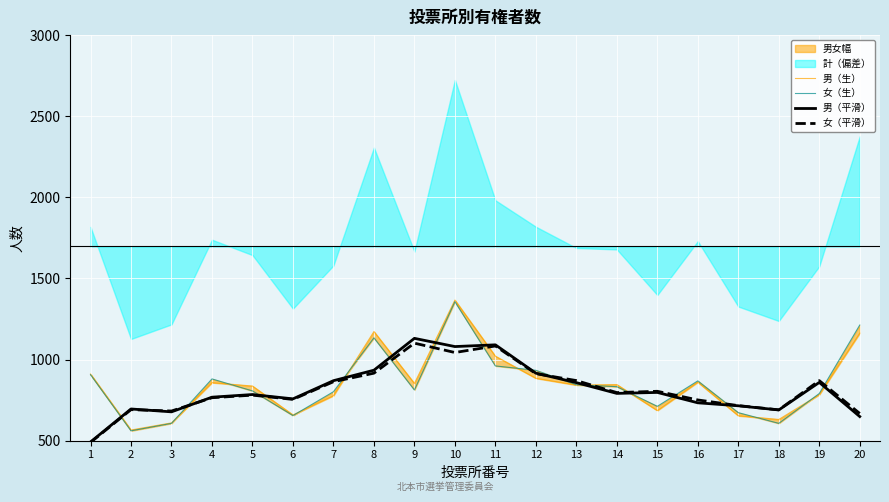

What is the value of the 女（生） point at the 6th from the left?

655.0